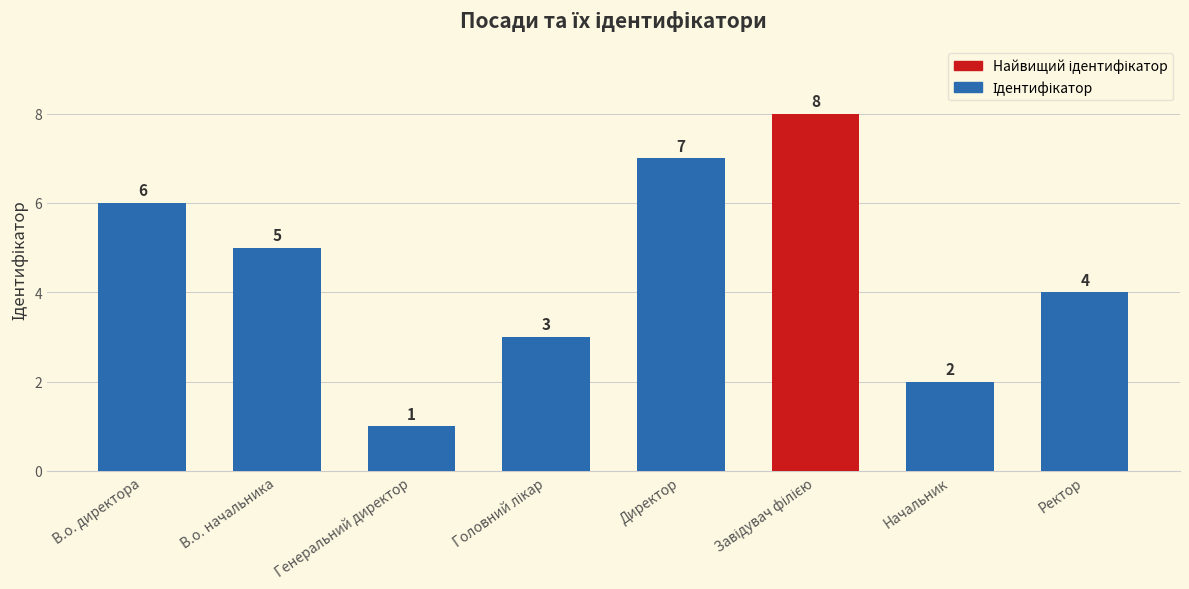

What is the value of the 5th bar from the left?

7